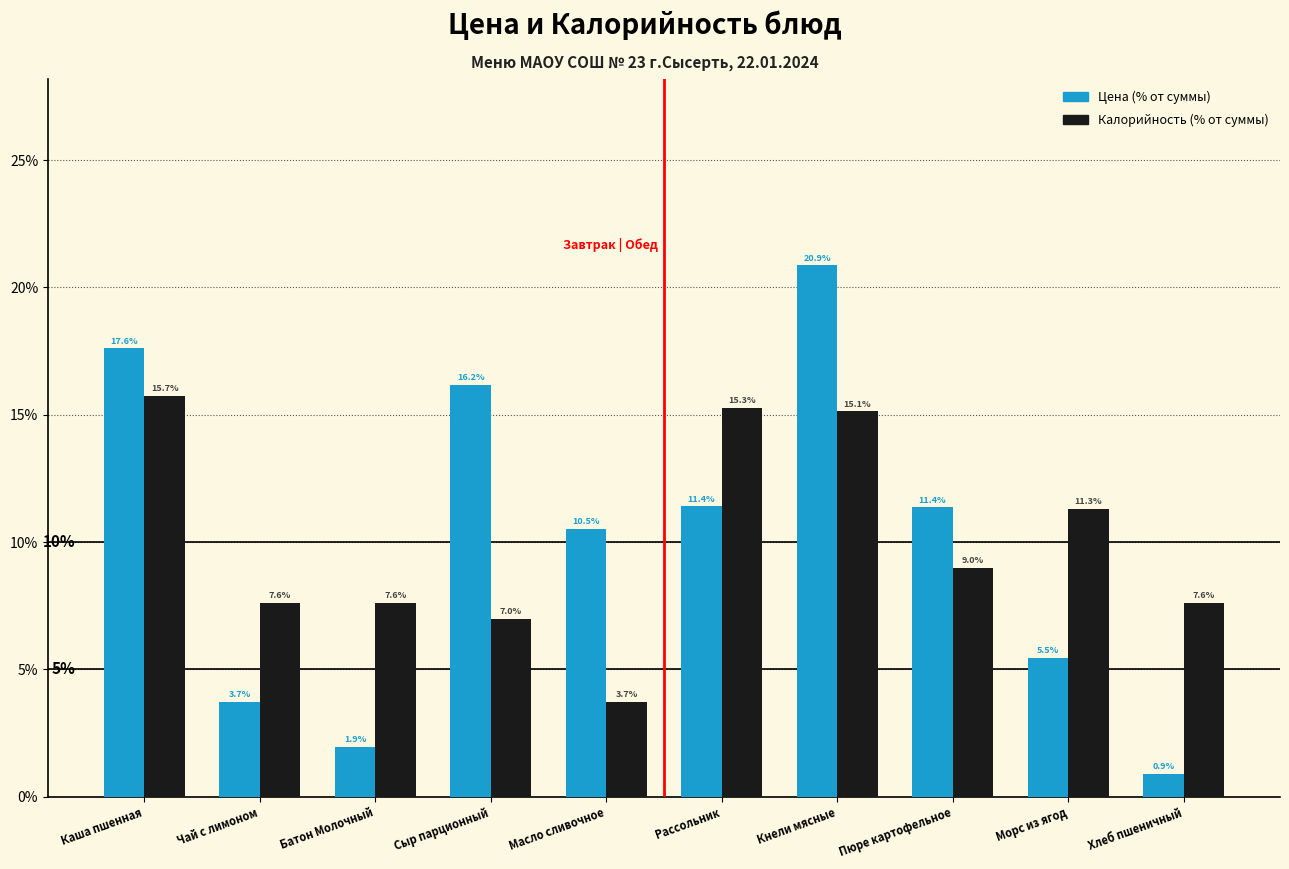

Reading left to right, extract all data points from this chart.

Цена: 17.6	3.7	1.9	16.2	10.5	11.4	20.9	11.4	5.5	0.9
Калорийность: 15.7	7.6	7.6	7.0	3.7	15.3	15.1	9.0	11.3	7.6